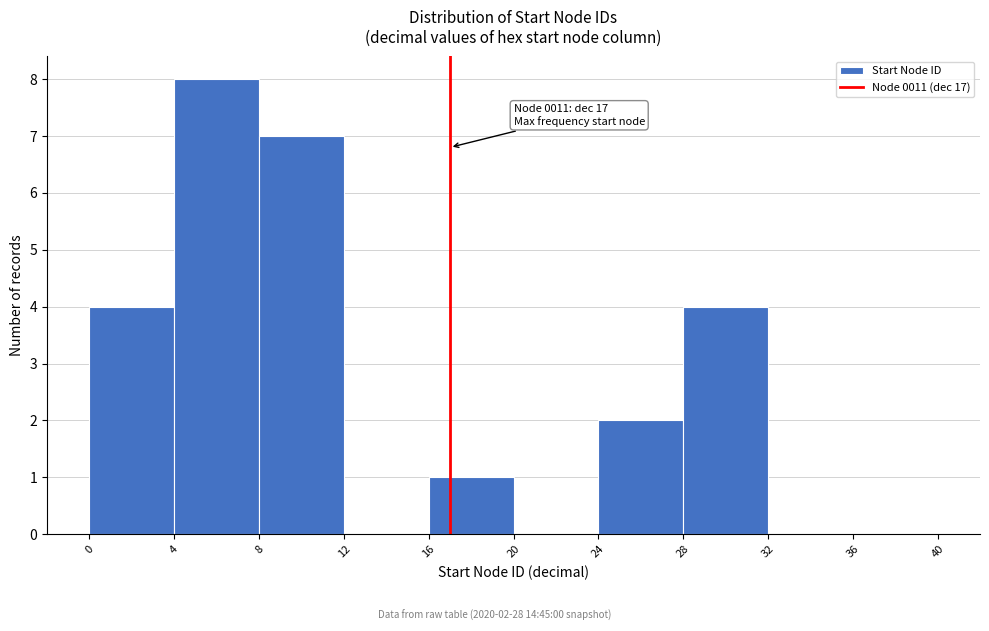

Over which range of the x-axis is the bar tallest?

4 to 8